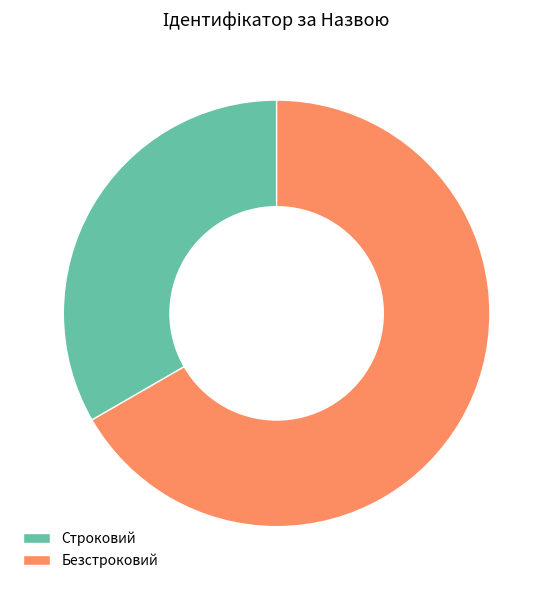

Combined, do Безстроковий and Строковий account for over 50%?

Yes